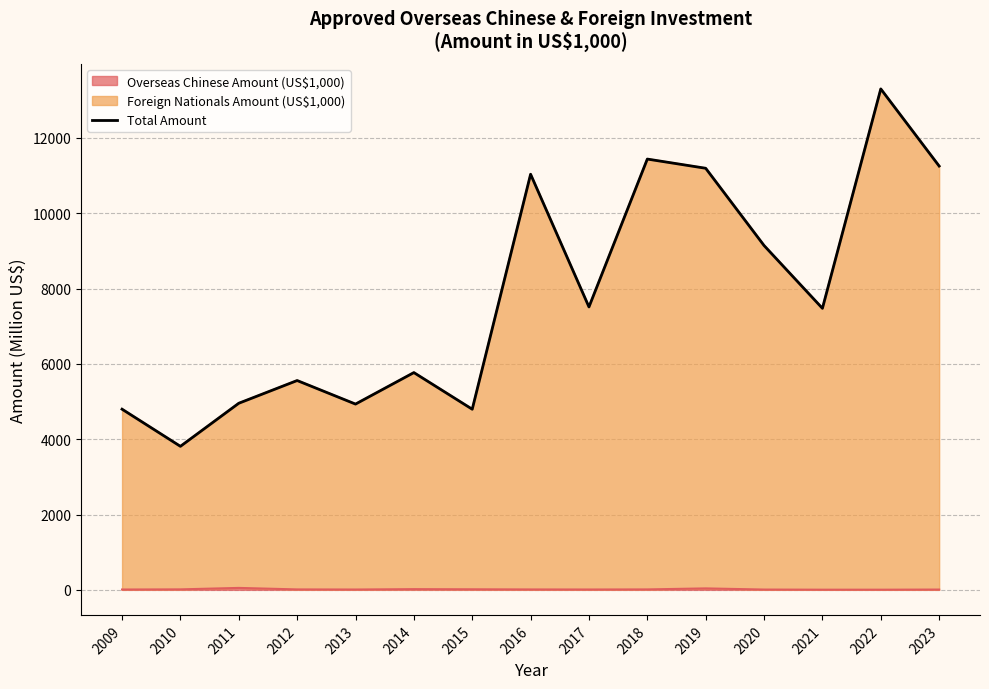

Rank the categories by value from highest to lowest.

2022, 2018, 2023, 2019, 2016, 2020, 2017, 2021, 2014, 2012, 2011, 2013, 2009, 2015, 2010